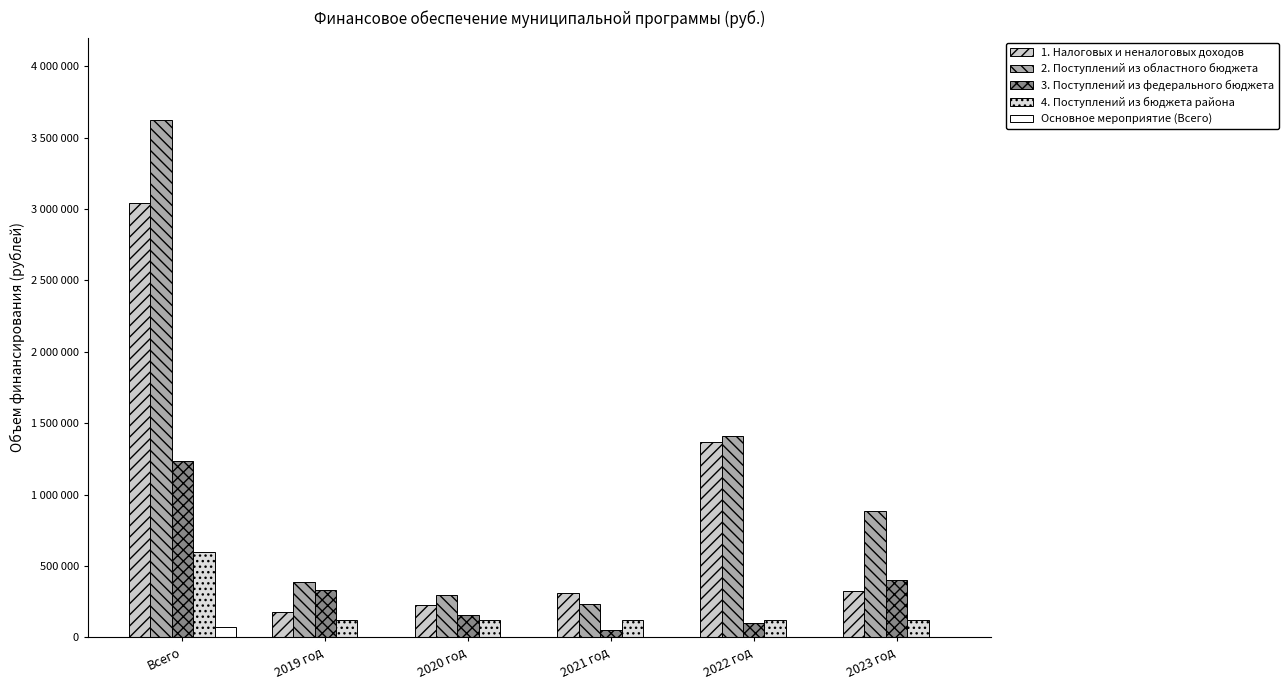

What are all the series names shown in the legend?

1. Налоговых и неналоговых доходов, 2. Поступлений из областного бюджета, 3. Поступлений из федерального бюджета, 4. Поступлений из бюджета района, Основное мероприятие (Всего)